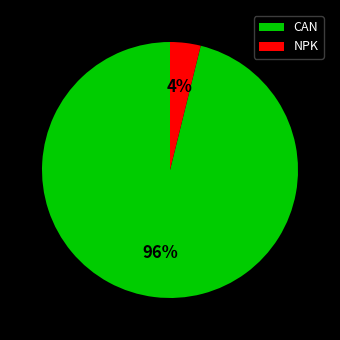

The CAN slice represents 96% of the pie. True or false?

True